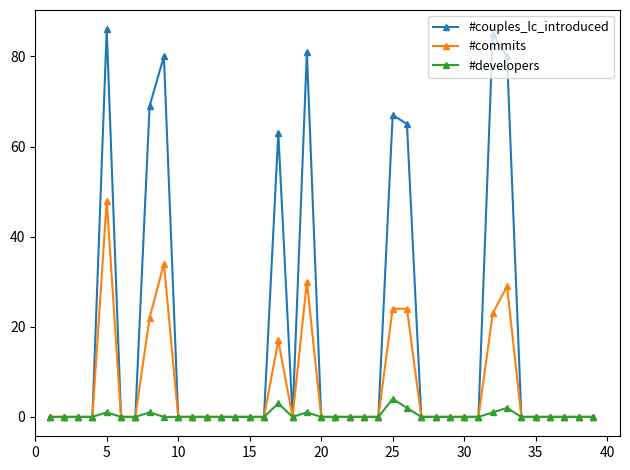

At how many categories does at least one series exceed 6?

9